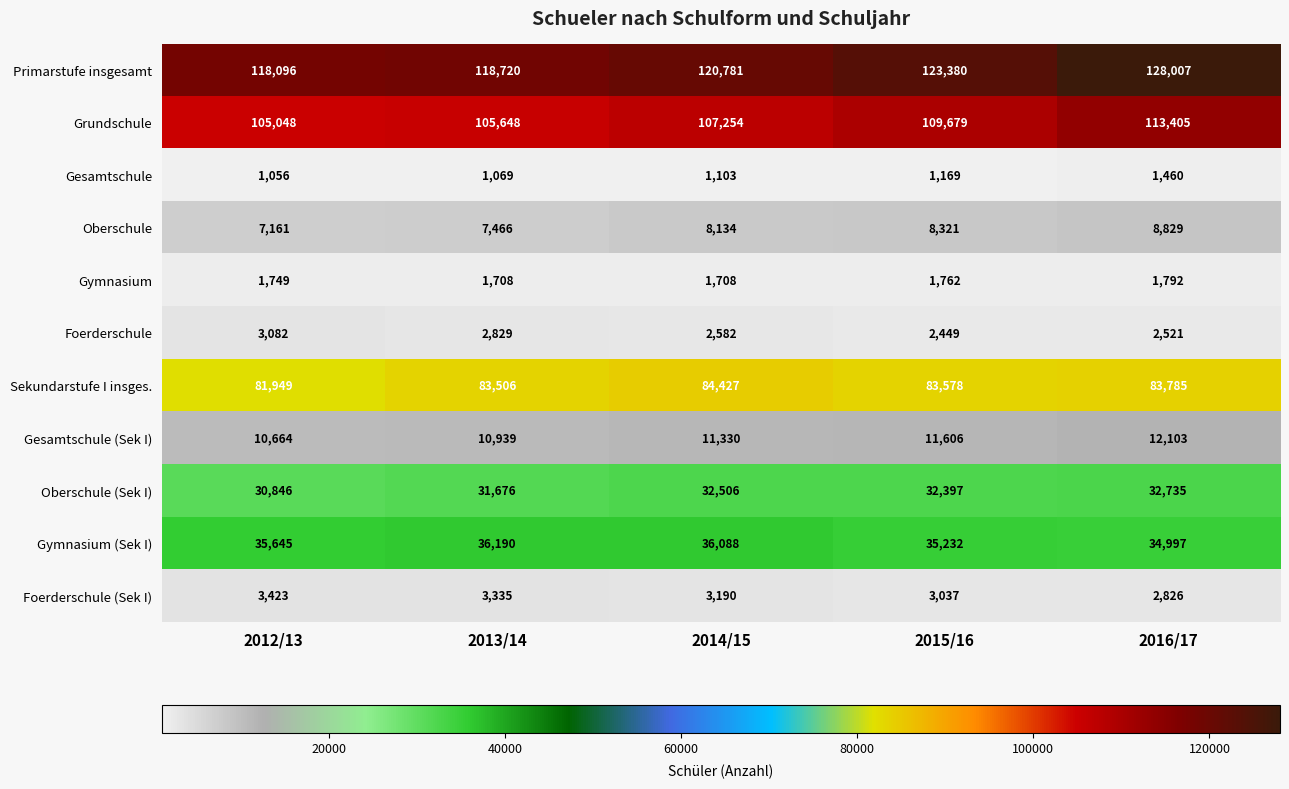

The value of Sekundarstufe I insges. at 2015/16 is 29905. True or false?

False